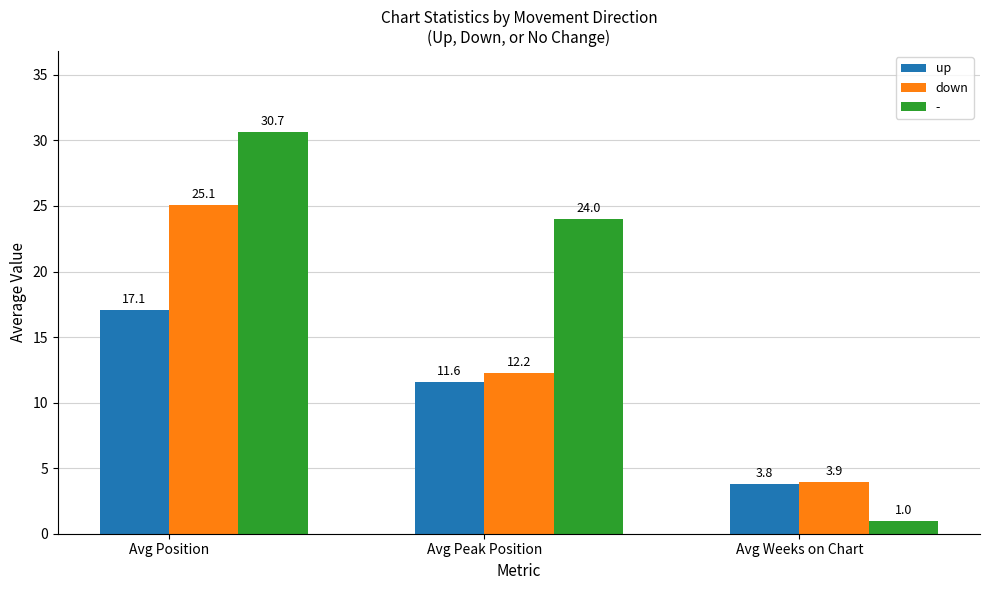

What is the smallest value displayed?

1.0